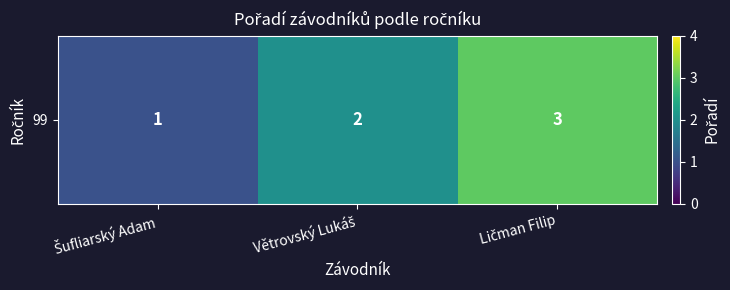

What is the difference between the values at Ličman Filip and Šufliarský Adam?

2